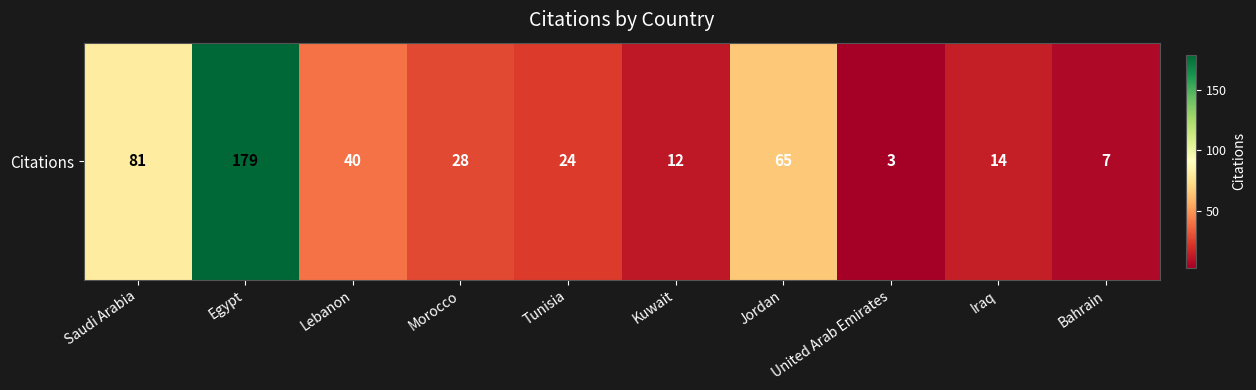

Approximately how many times larger is the value at Egypt compared to Morocco?

6.4